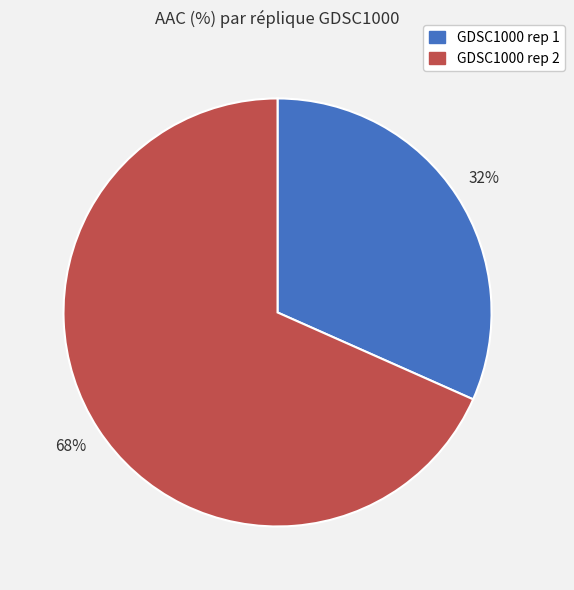

To the nearest percent, what percentage of the pie is GDSC1000 rep 1?

32%